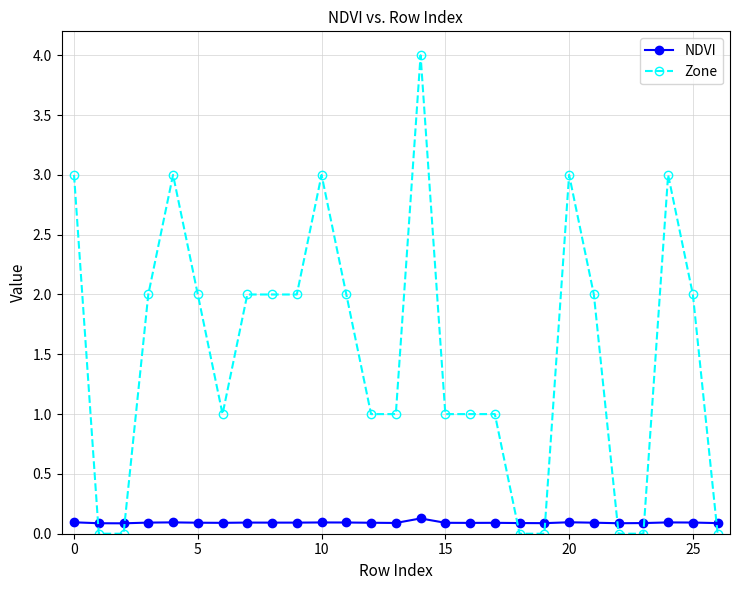

How many times do Zone and NDVI cross each other?

7